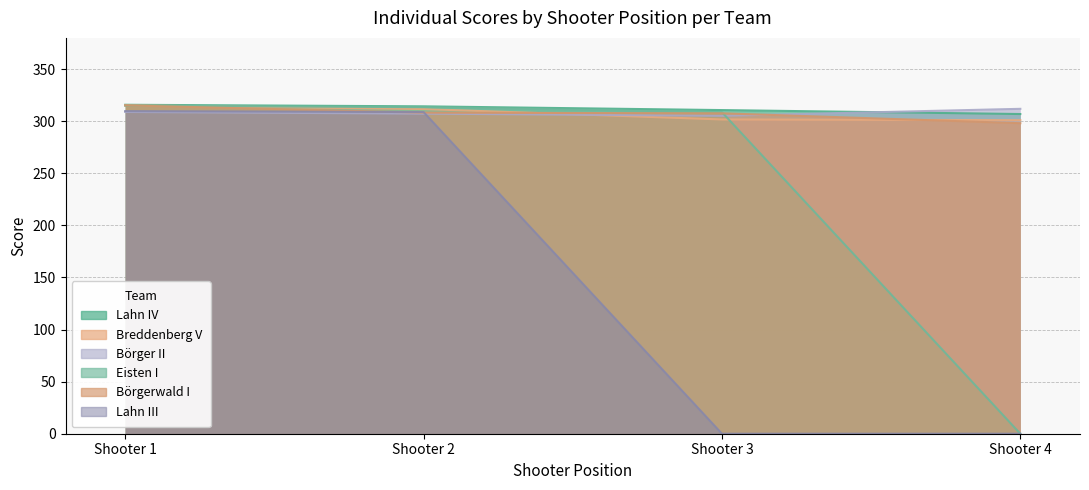

Does the chart have visible grid lines?

Yes